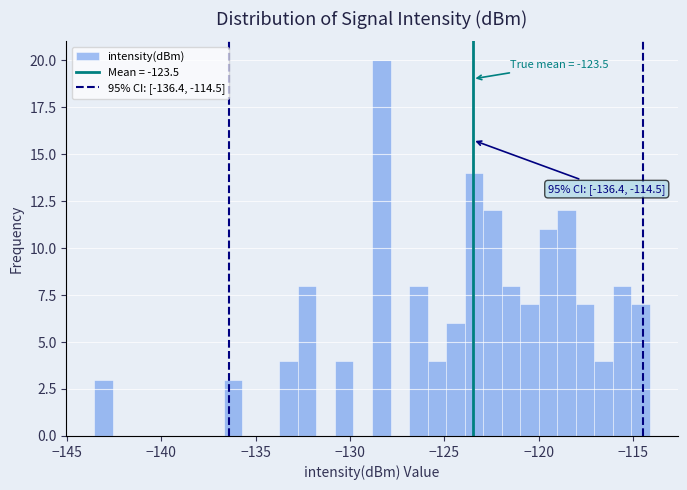

Read against the x-axis, roughly where is the centre of the tallest bar?

-128.5